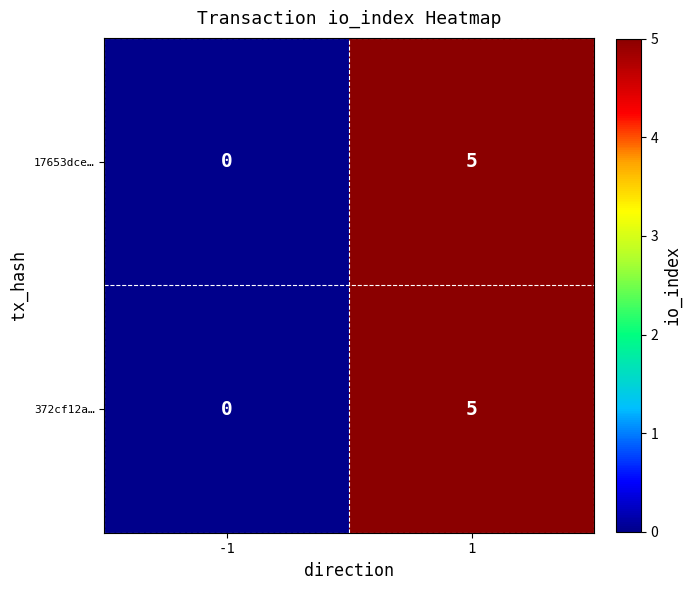

Is it true that 372cf12a… equals 5 at 1?

True